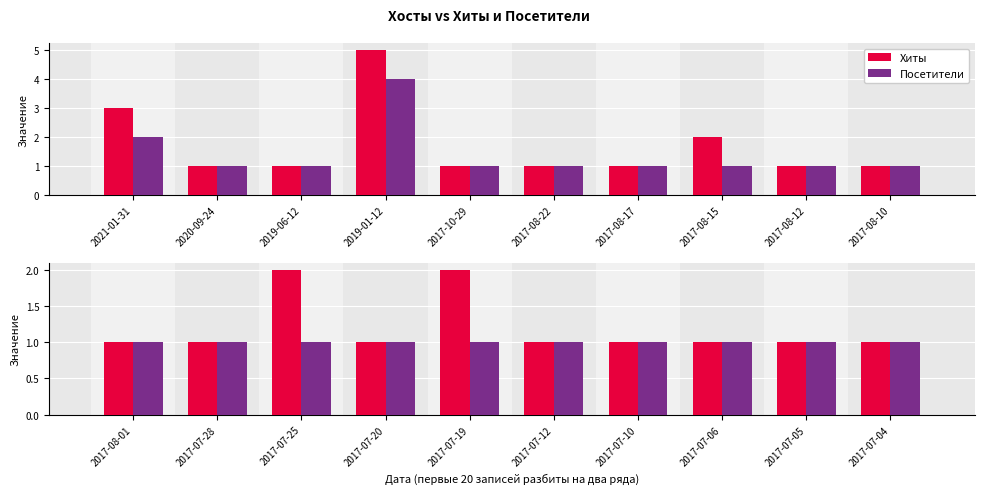

Which series has the largest range (max minus min)?

Хиты